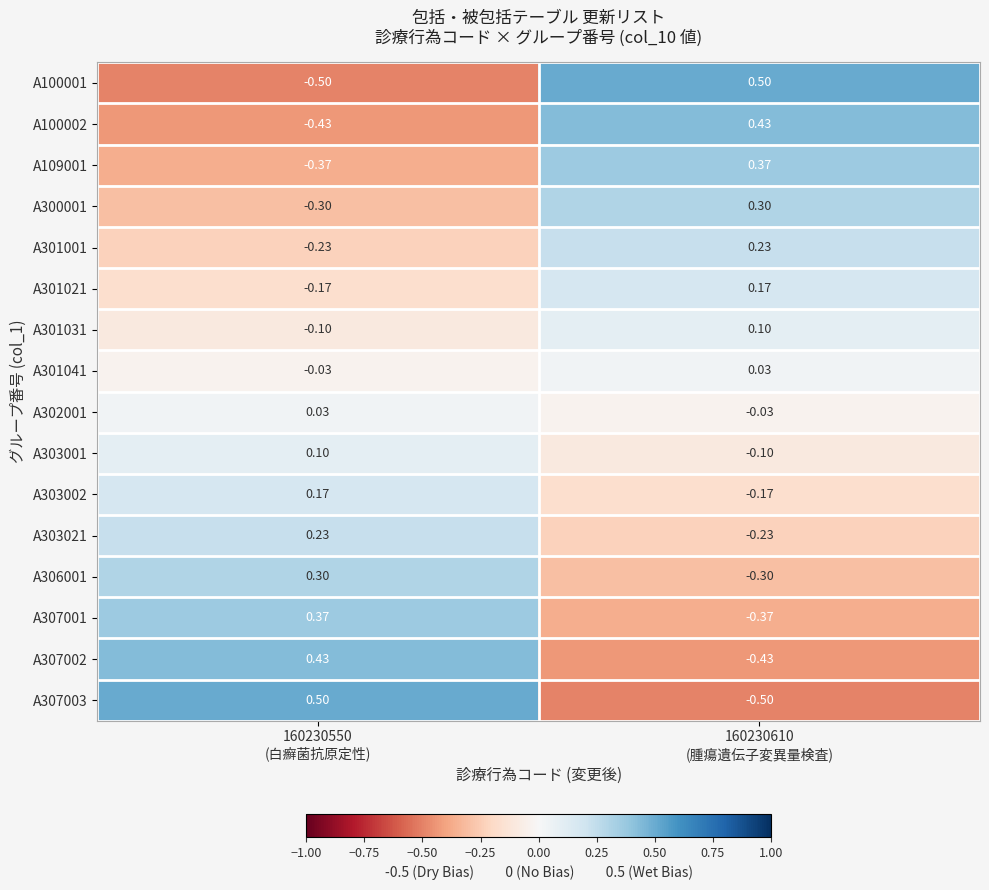

Reading right to left, what are all the values shown in this chart?

A100001: 160230610
(腫瘍遺伝子変異量検査)=0.5	160230550
(白癬菌抗原定性)=-0.5
A100002: 160230610
(腫瘍遺伝子変異量検査)=0.4	160230550
(白癬菌抗原定性)=-0.4
A109001: 160230610
(腫瘍遺伝子変異量検査)=0.4	160230550
(白癬菌抗原定性)=-0.4
A300001: 160230610
(腫瘍遺伝子変異量検査)=0.3	160230550
(白癬菌抗原定性)=-0.3
A301001: 160230610
(腫瘍遺伝子変異量検査)=0.2	160230550
(白癬菌抗原定性)=-0.2
A301021: 160230610
(腫瘍遺伝子変異量検査)=0.2	160230550
(白癬菌抗原定性)=-0.2
A301031: 160230610
(腫瘍遺伝子変異量検査)=0.1	160230550
(白癬菌抗原定性)=-0.1
A301041: 160230610
(腫瘍遺伝子変異量検査)=0.0	160230550
(白癬菌抗原定性)=-0.0
A302001: 160230610
(腫瘍遺伝子変異量検査)=-0.0	160230550
(白癬菌抗原定性)=0.0
A303001: 160230610
(腫瘍遺伝子変異量検査)=-0.1	160230550
(白癬菌抗原定性)=0.1
A303002: 160230610
(腫瘍遺伝子変異量検査)=-0.2	160230550
(白癬菌抗原定性)=0.2
A303021: 160230610
(腫瘍遺伝子変異量検査)=-0.2	160230550
(白癬菌抗原定性)=0.2
A306001: 160230610
(腫瘍遺伝子変異量検査)=-0.3	160230550
(白癬菌抗原定性)=0.3
A307001: 160230610
(腫瘍遺伝子変異量検査)=-0.4	160230550
(白癬菌抗原定性)=0.4
A307002: 160230610
(腫瘍遺伝子変異量検査)=-0.4	160230550
(白癬菌抗原定性)=0.4
A307003: 160230610
(腫瘍遺伝子変異量検査)=-0.5	160230550
(白癬菌抗原定性)=0.5